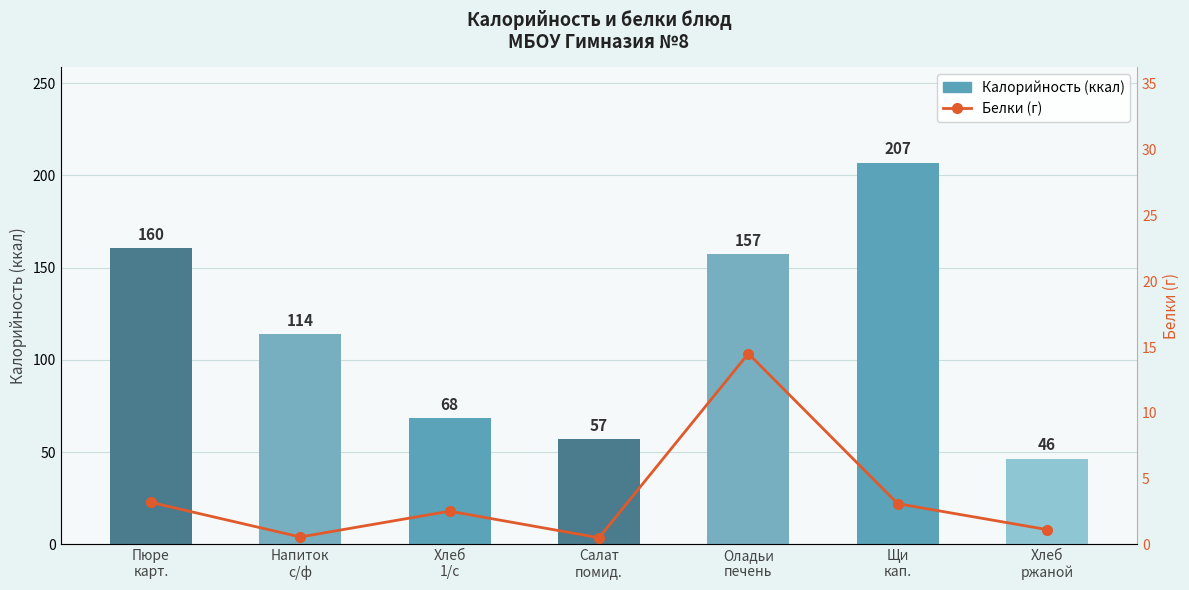

What is the minimum value for Белки?

0.5